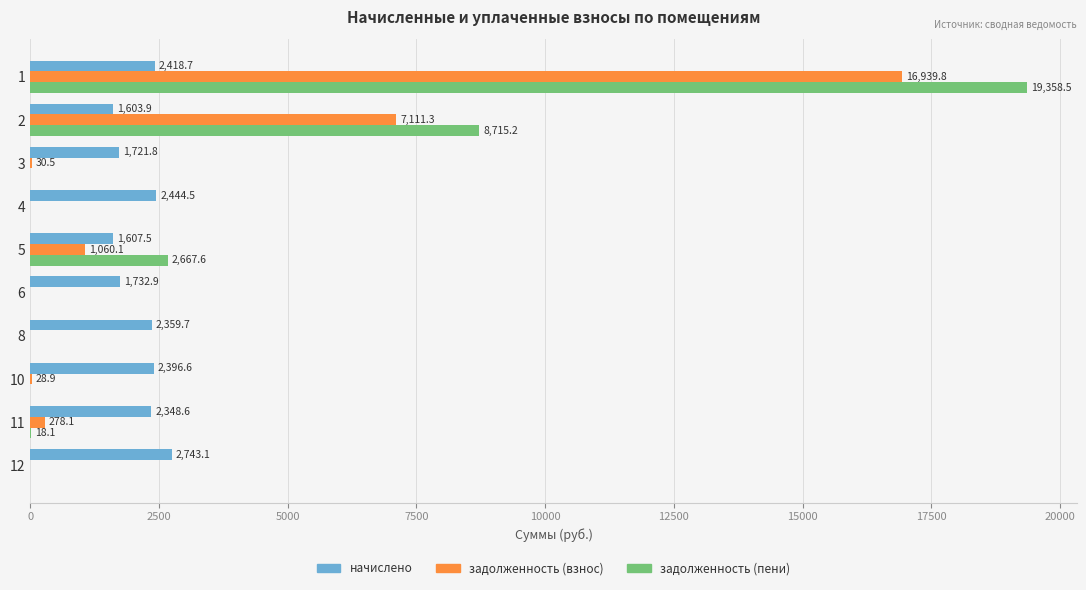

The задолженность (пени) series shows 8715.2 at 2. True or false?

True